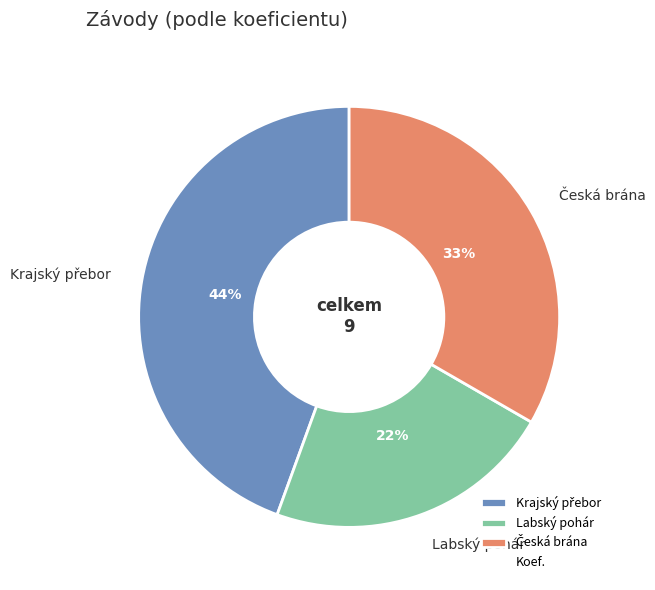

To the nearest percent, what is the difference between the largest and smallest slice percentages?

22%